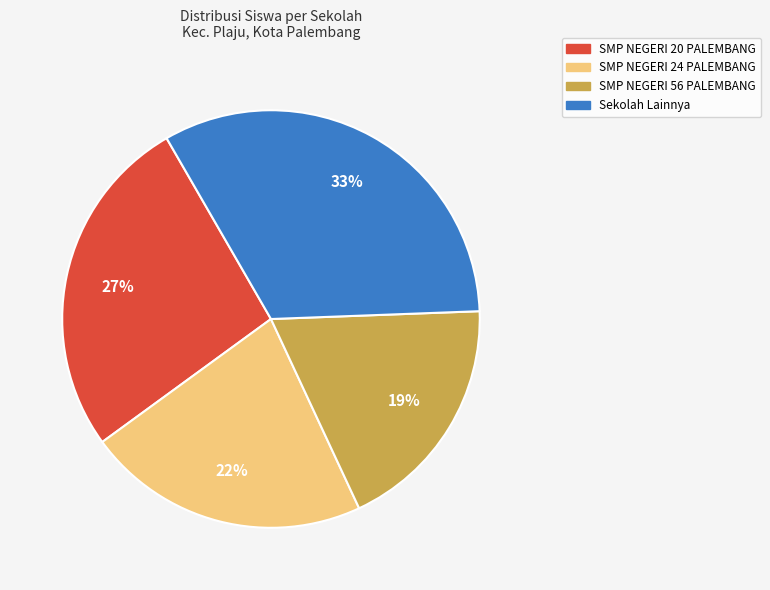

Is the sum of SMP NEGERI 20 PALEMBANG and SMP NEGERI 56 PALEMBANG greater than half?

No